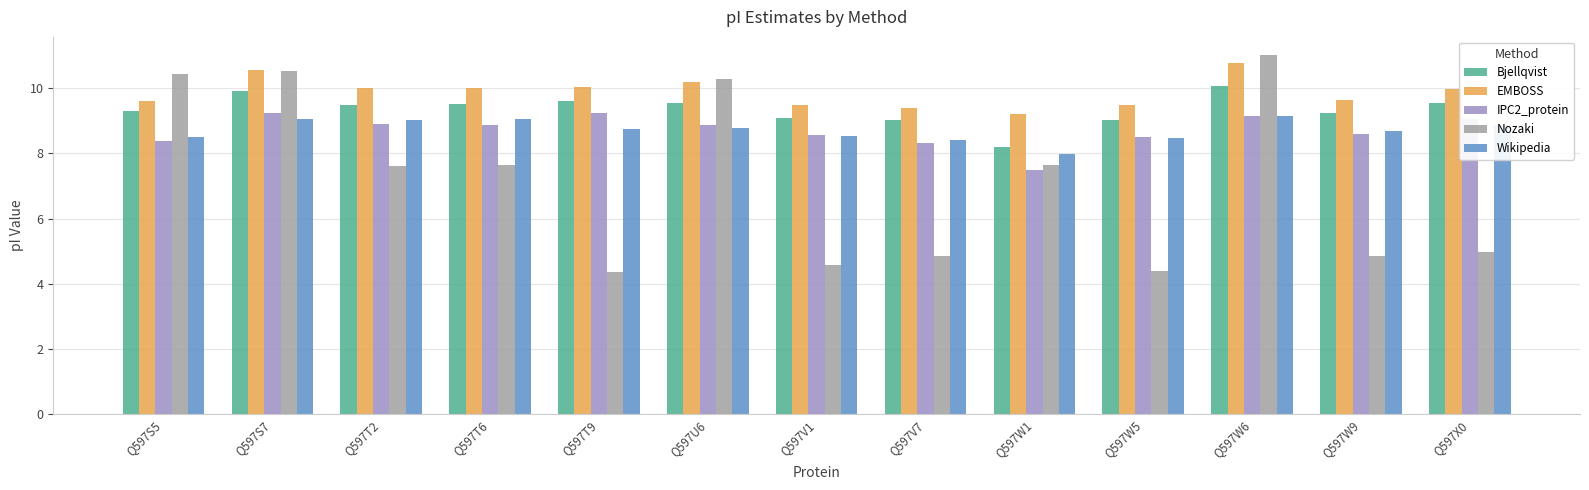

How many bars are there in each group?

5